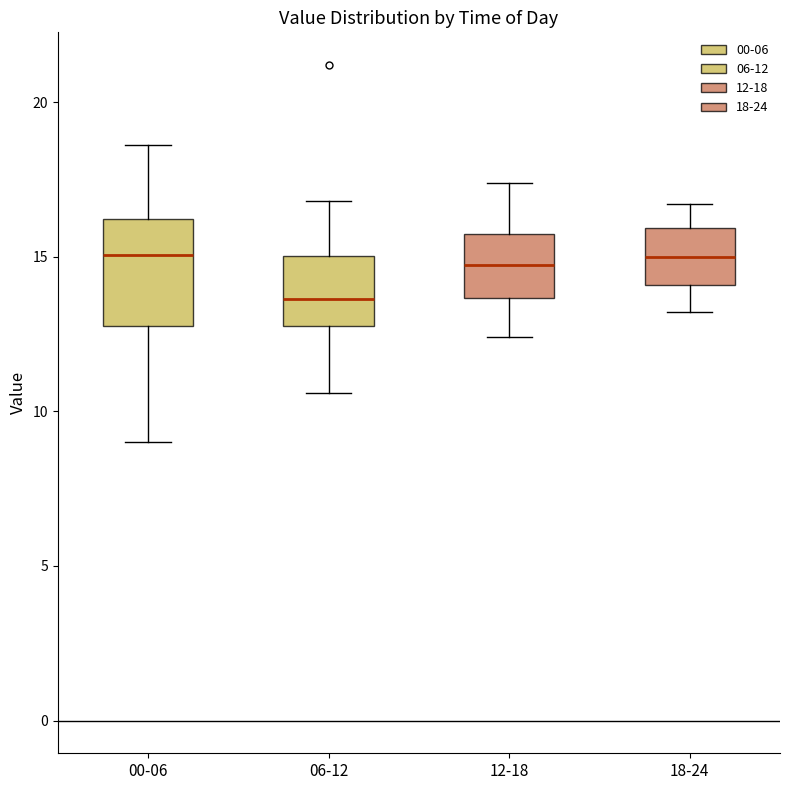

Which box's median line is the lowest?

06-12